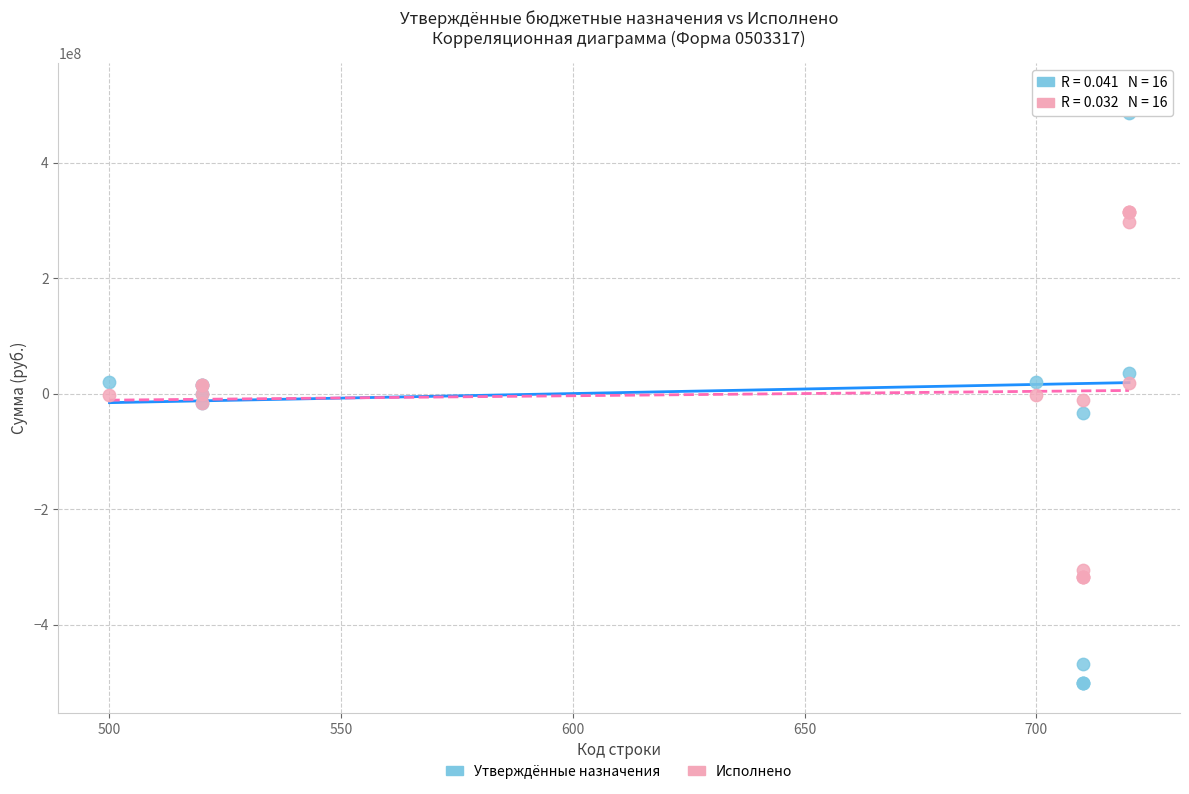

Which series has the largest Y range (max minus min)?

Утверждённые назначения